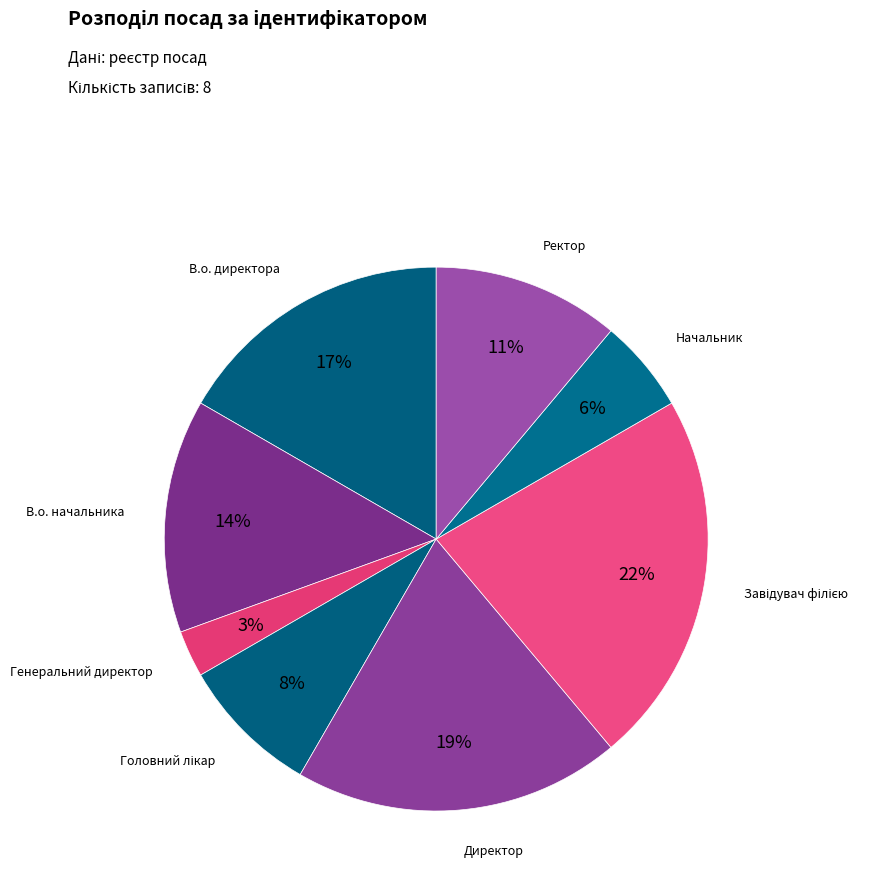

Combined, do Ректор and Начальник account for over 50%?

No